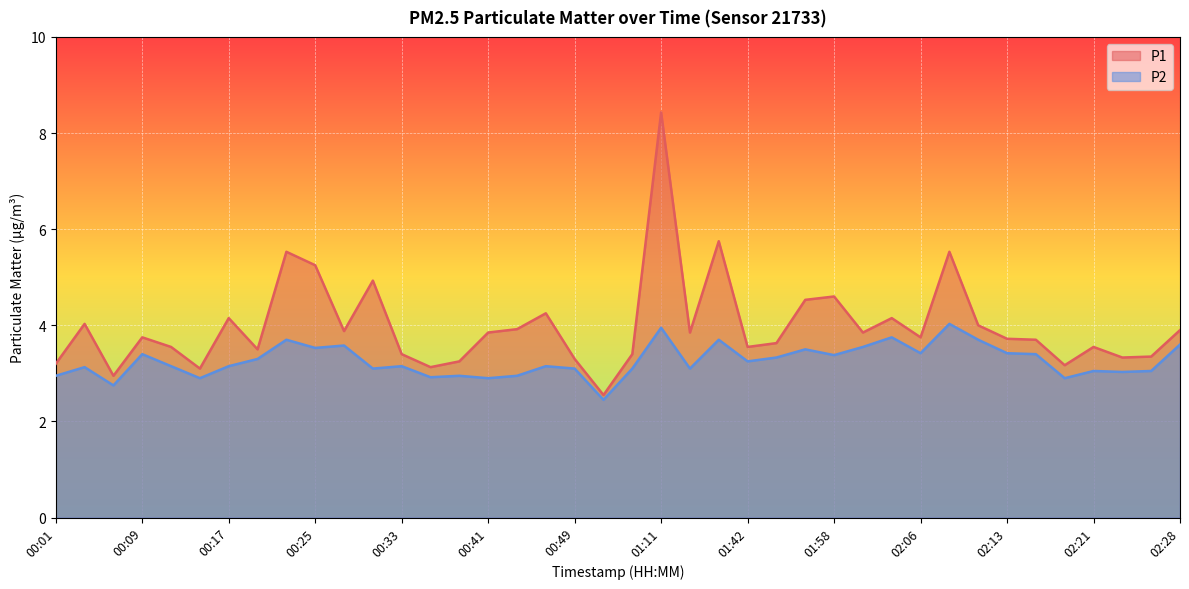

How many lines are shown in the chart?

2